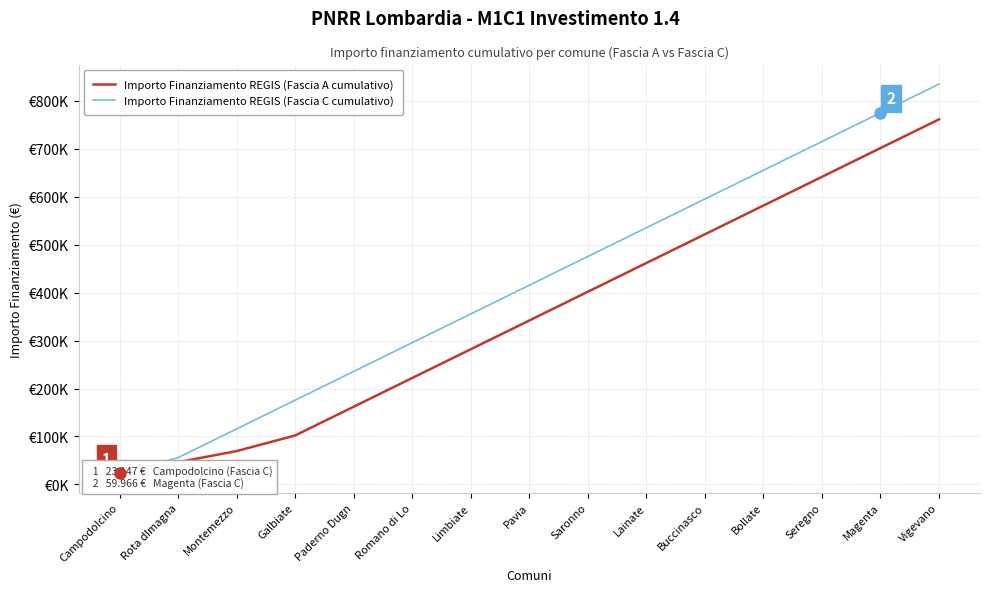

Which label corresponds to the largest value in the chart?

Vigevano